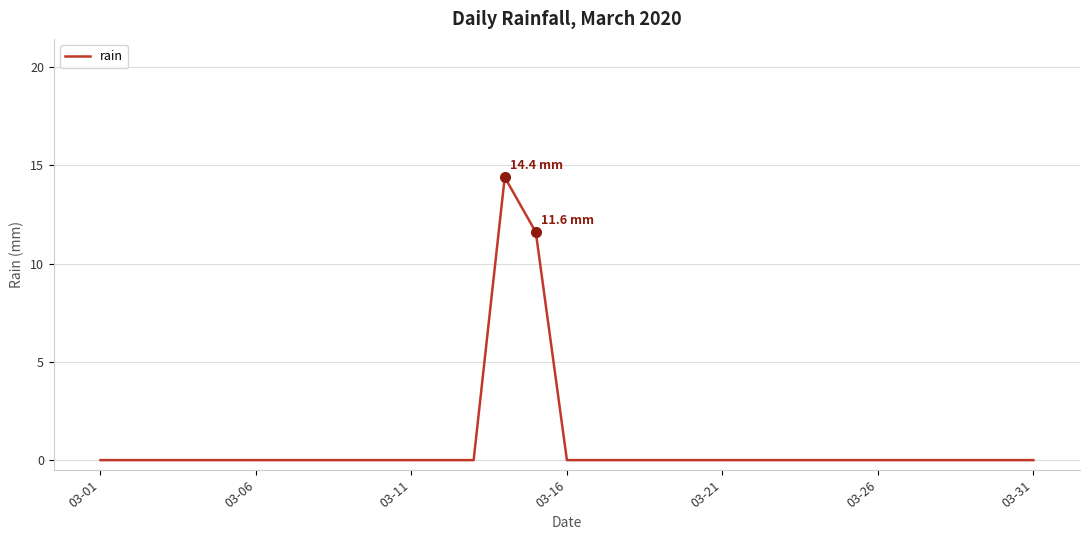

What is the difference between the maximum and minimum values?

14.4